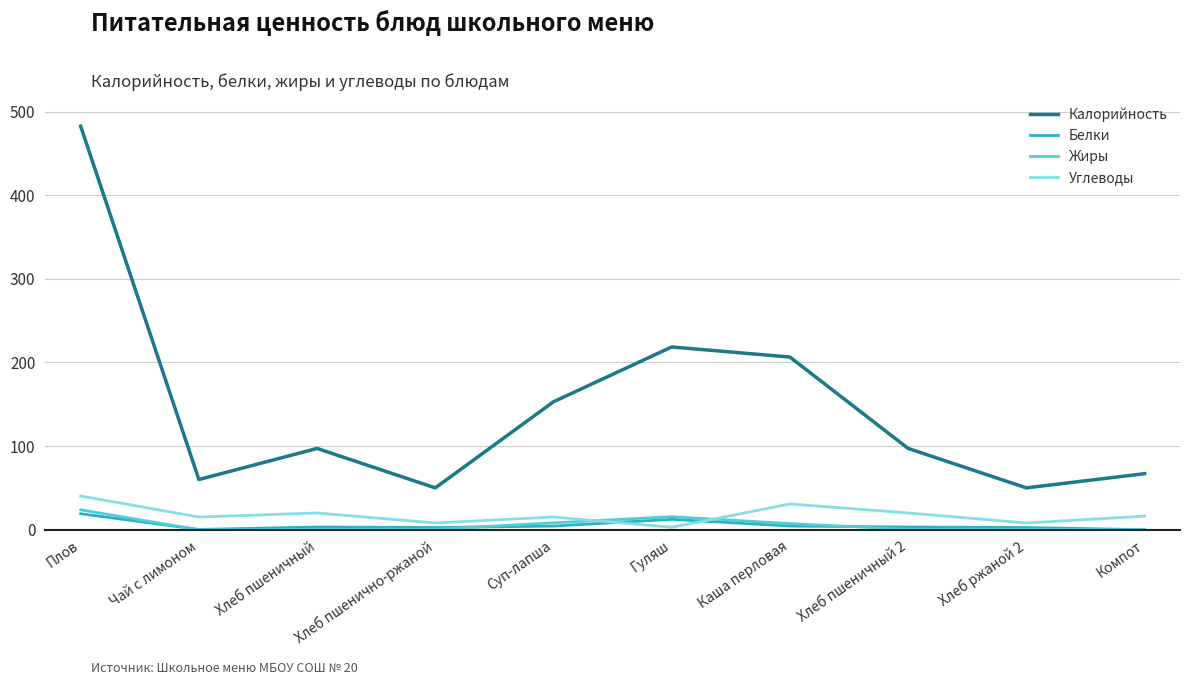

How many interior local valleys does the Калорийность series have?

3